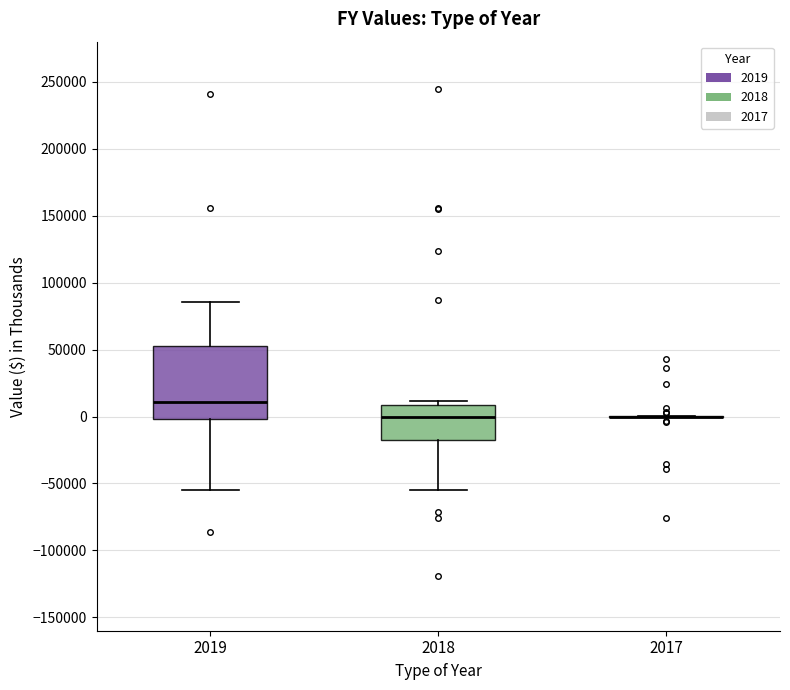

Reading left to right, read every box against the y-axis: the position of its median line, the range the box covers, and the ends of its whiskers. The values are not printed on the chart, so give them approximately, as read against the axis.

2019: median 10000, box 0 to 55000, whiskers -55000 to 85000
2018: median 0, box -20000 to 10000, whiskers -55000 to 10000 (just above the box's upper edge)
2017: box collapsed to a line at 0, whiskers 0 to 0